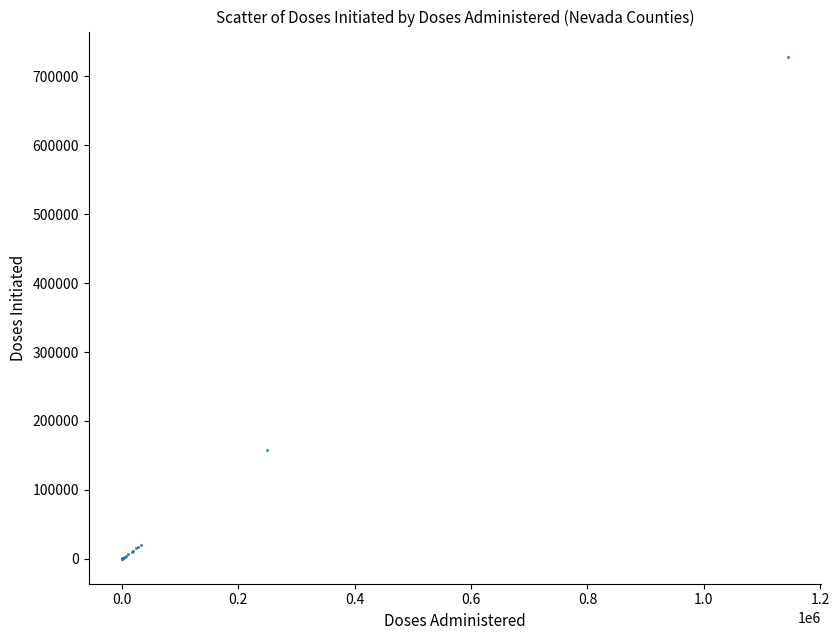

What Y value in the scatter plot is closest to 364401?

158251